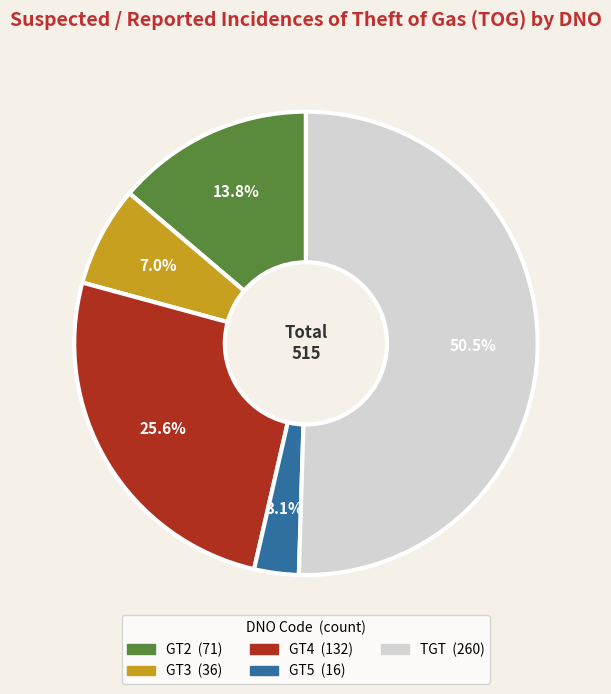

To the nearest percent, what percentage of the pie is GT2?

14%